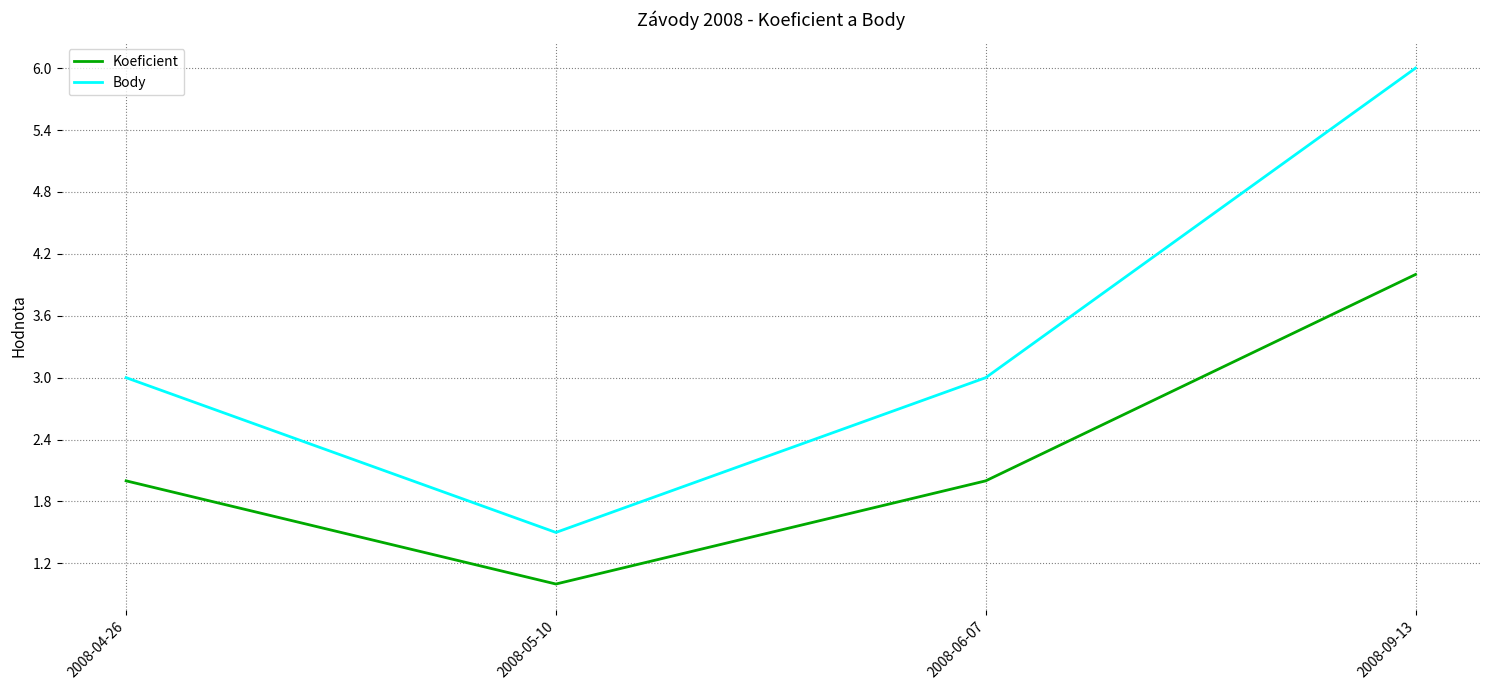

Which series has the largest range (max minus min)?

Body